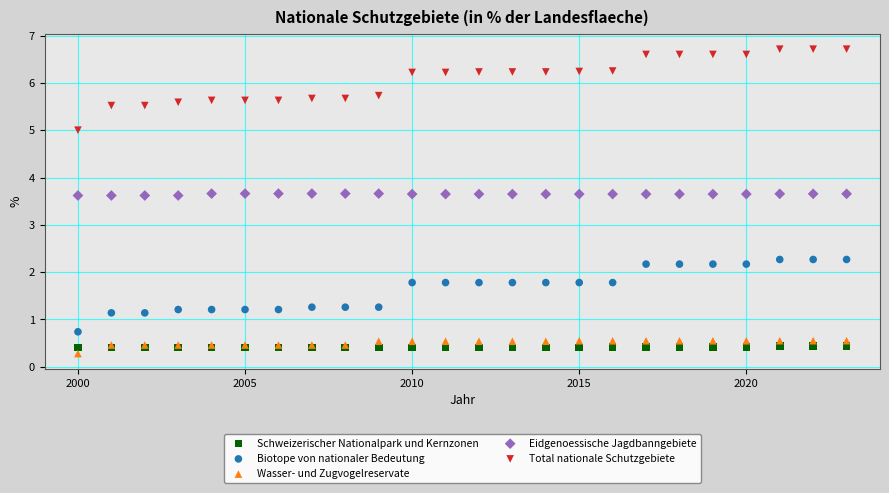

Which series has the largest Y range (max minus min)?

Total nationale Schutzgebiete